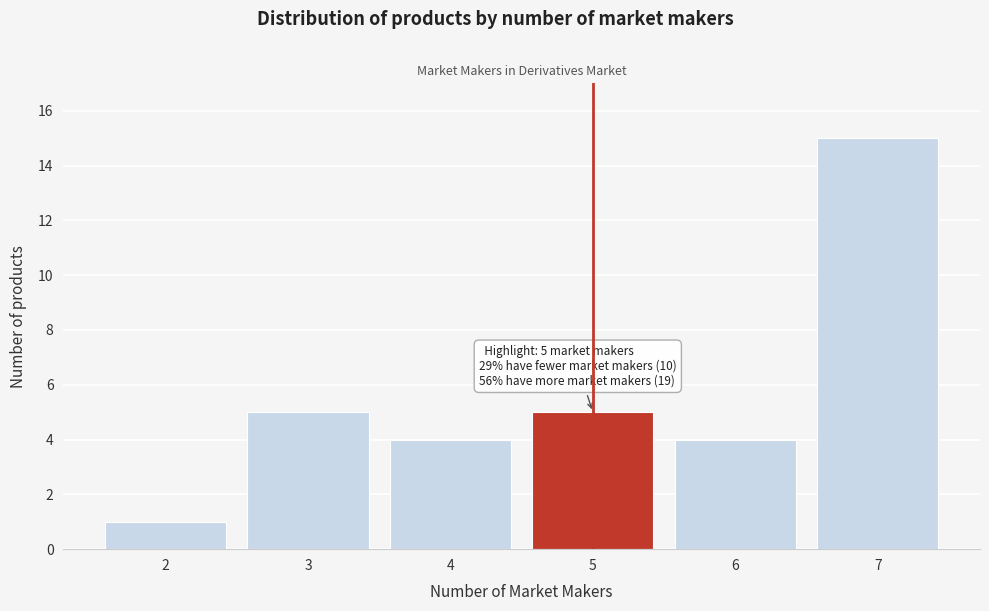

Over which range of the x-axis is the bar tallest?

6.5 to 7.5